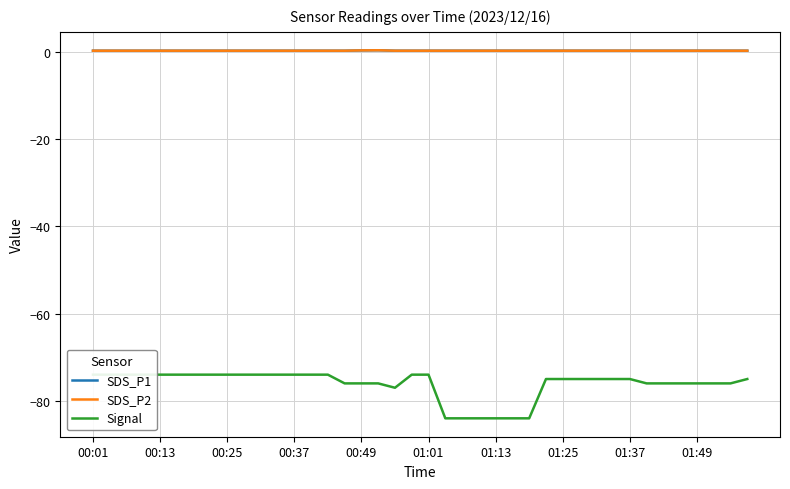

Which series has the largest total across all categories?

SDS_P1